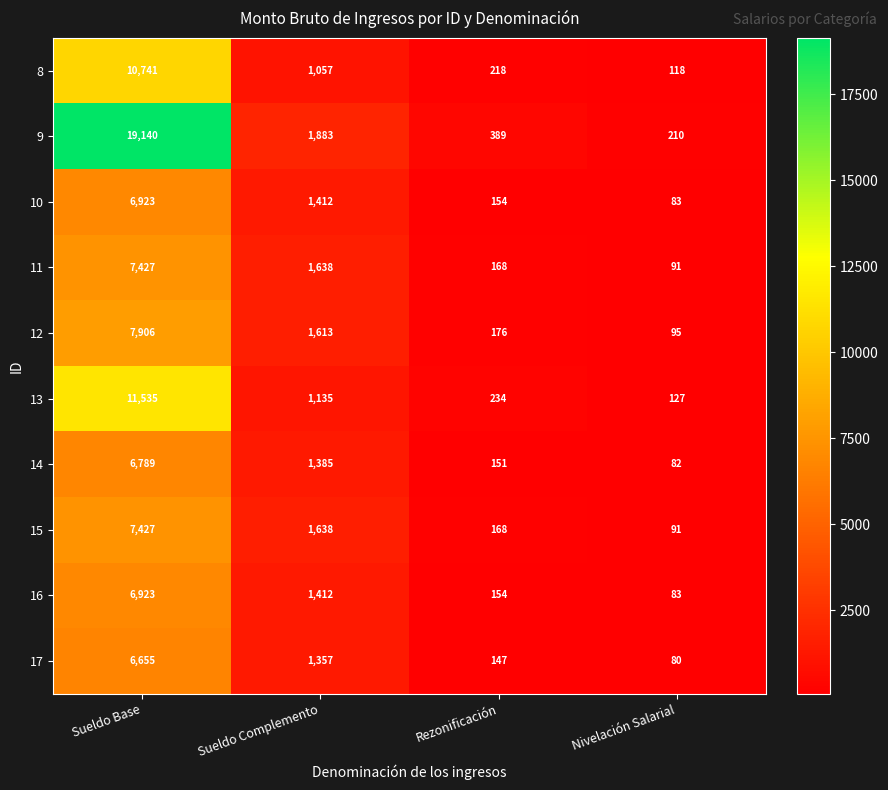

Count the number of categories in the chart.

4